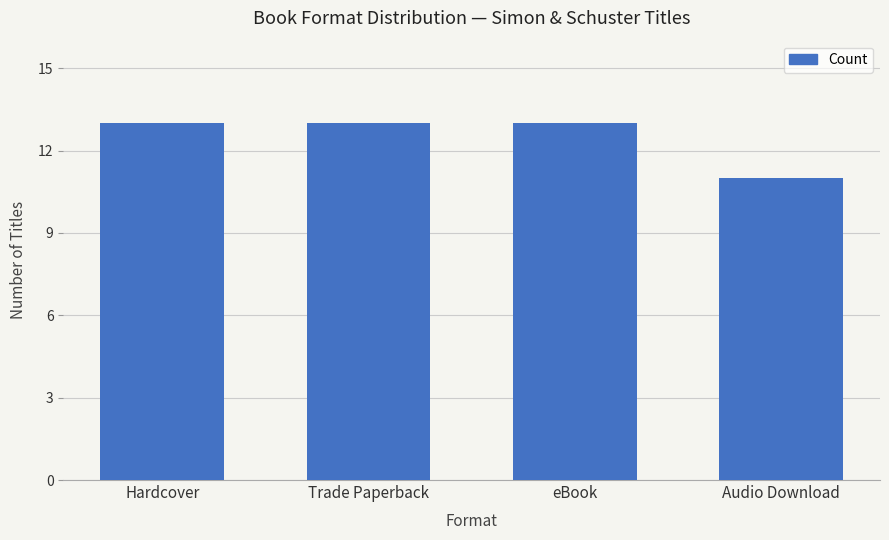

Reading left to right, list all the values displayed in this chart.

13	13	13	11